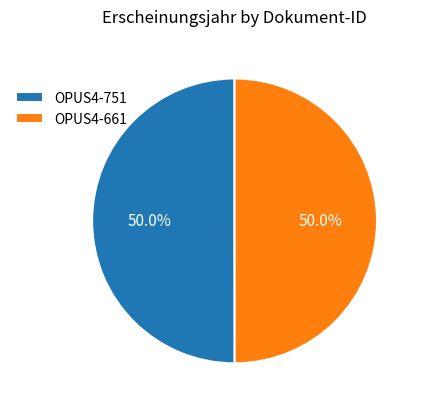

To the nearest percent, what portion does OPUS4-661 represent?

50%